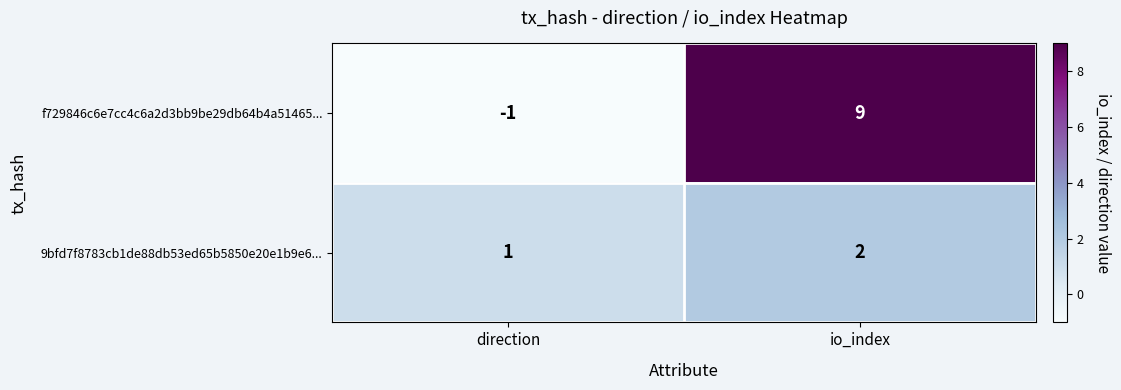

At direction, list the series in order from largest to smallest.

9bfd7f8783cb1de88db53ed65b5850e20e1b9e6..., f729846c6e7cc4c6a2d3bb9be29db64b4a51465...